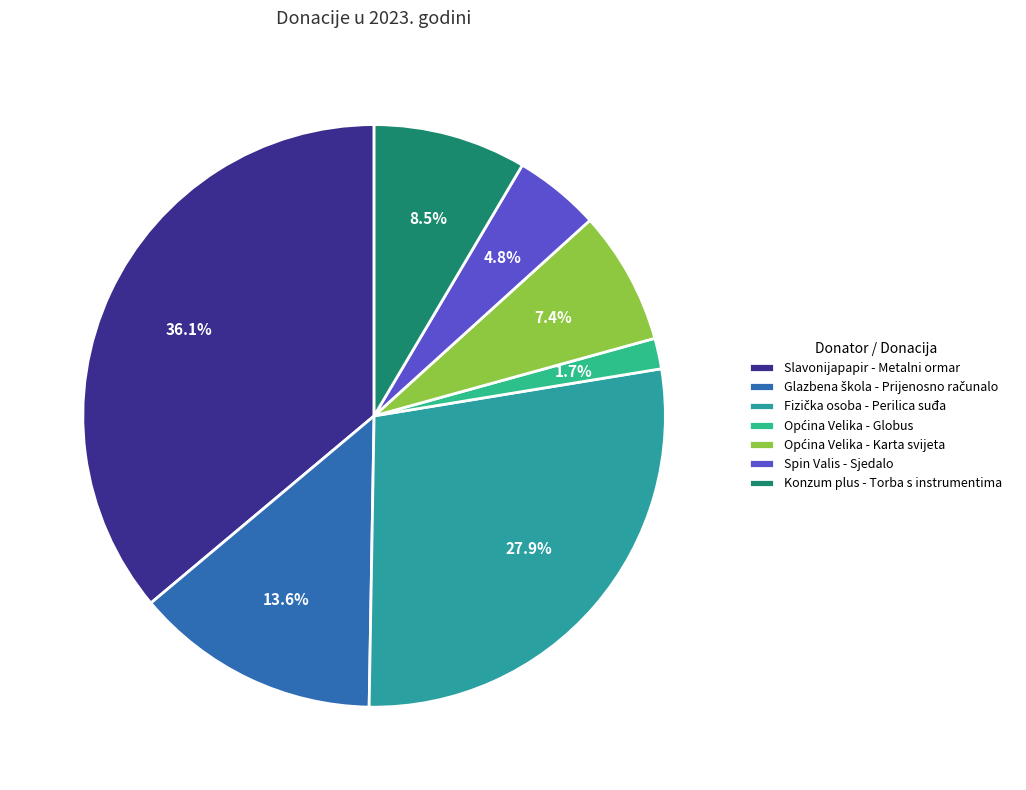

The Fizička osoba - Perilica suđa slice represents 28% of the pie. True or false?

True